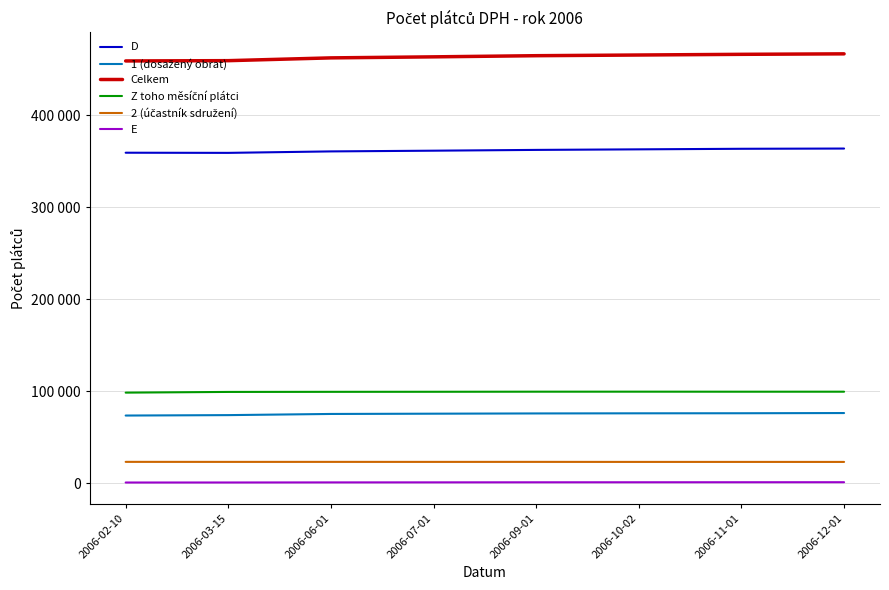

In D, how many points are lower than both neighbors (excluding endpoints)?

1